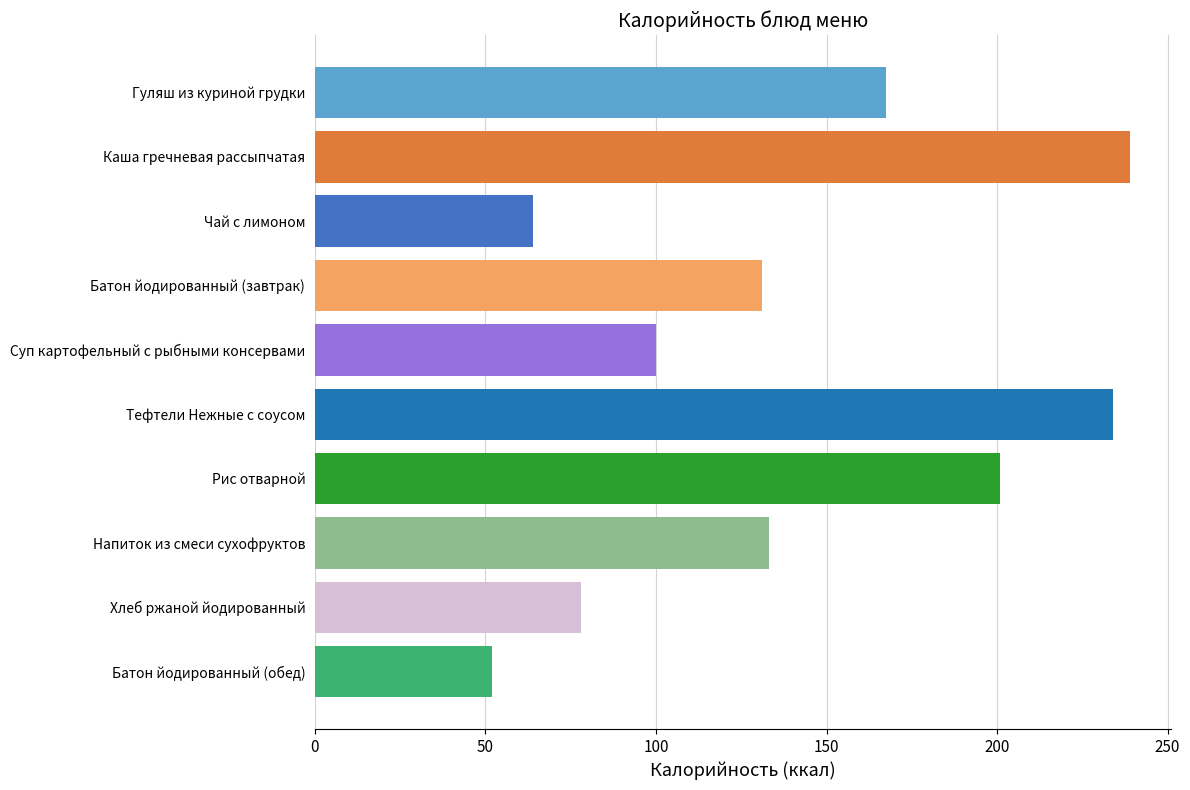

How many bars are there in total?

10